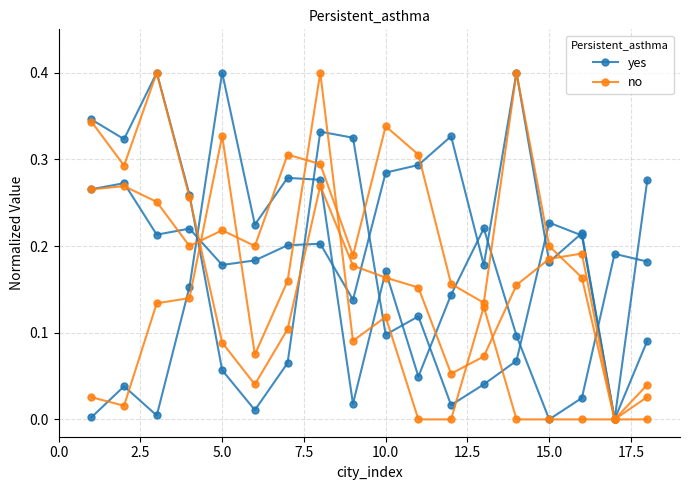

What value does the no series have at 15.0?

0.2